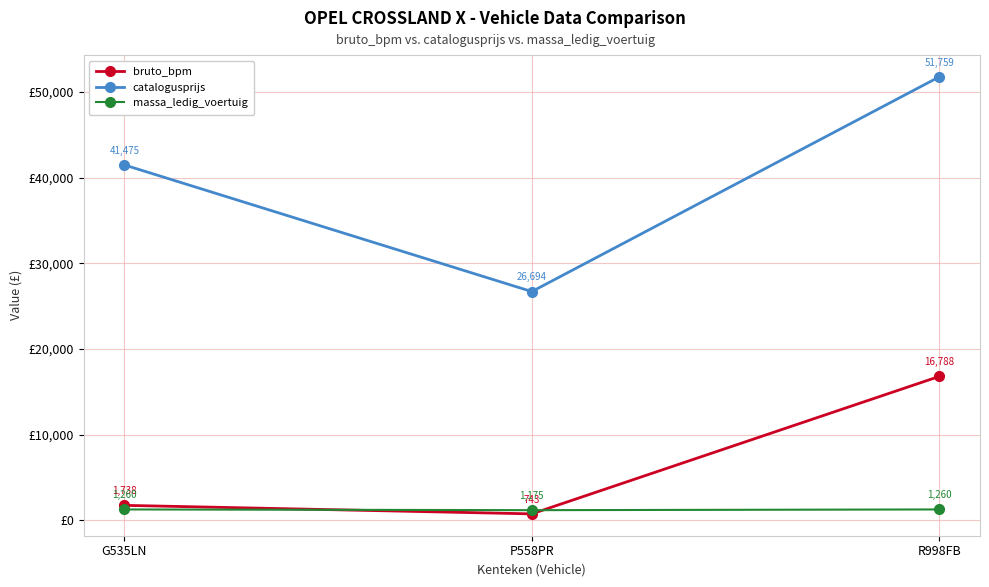

What is the minimum value for bruto_bpm?

743